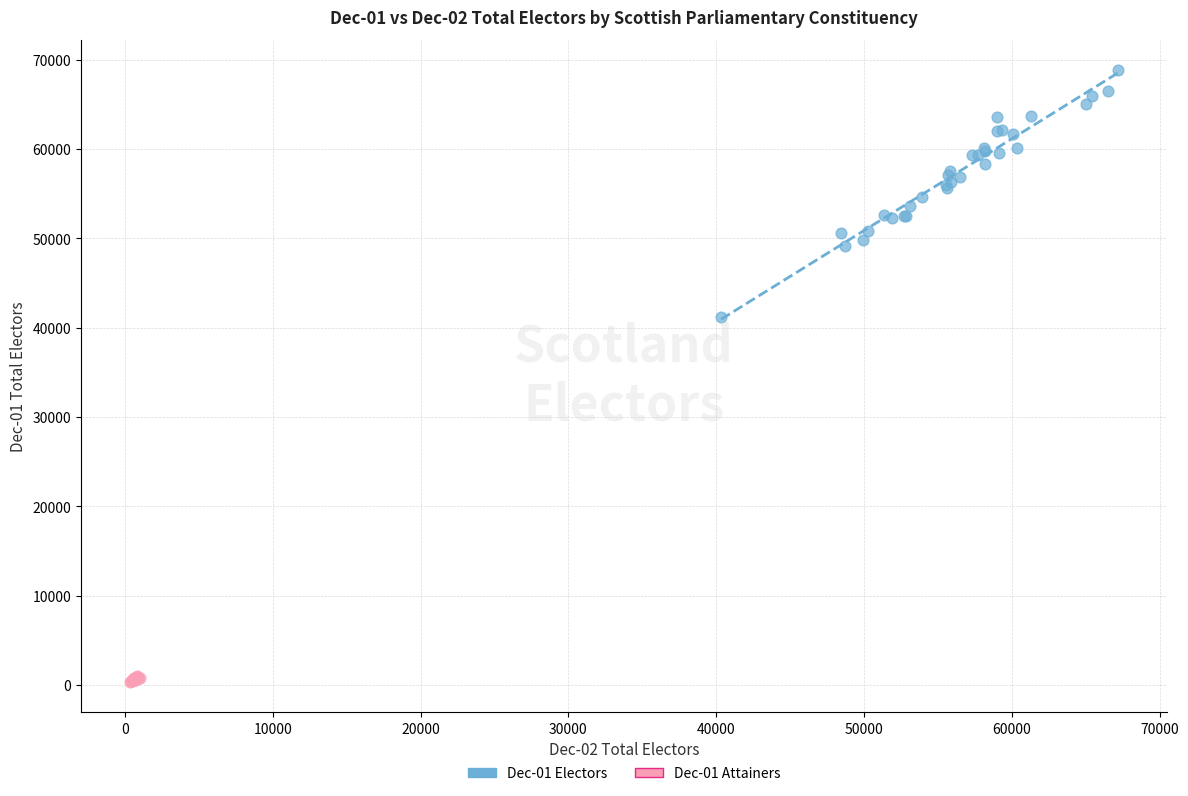

Which series reaches the maximum Y coordinate?

Dec-01 Electors